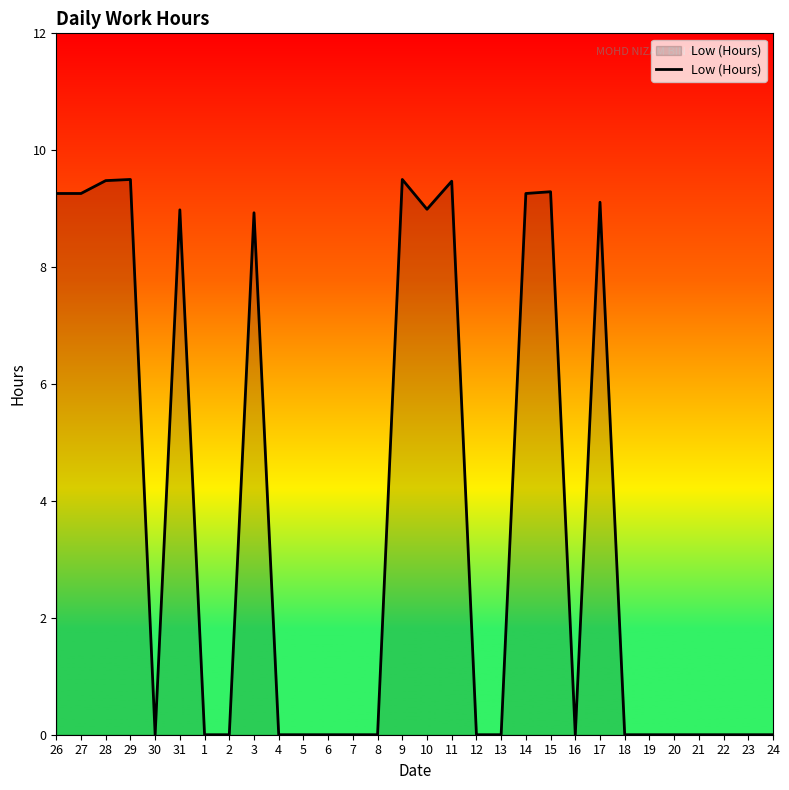

Reading right to left, what are all the values shown in this chart?

0.0	0.0	0.0	0.0	0.0	0.0	0.0	9.1	0.0	9.3	9.3	0.0	0.0	9.5	9.0	9.5	0.0	0.0	0.0	0.0	0.0	8.9	0.0	0.0	9.0	0.0	9.5	9.5	9.3	9.3